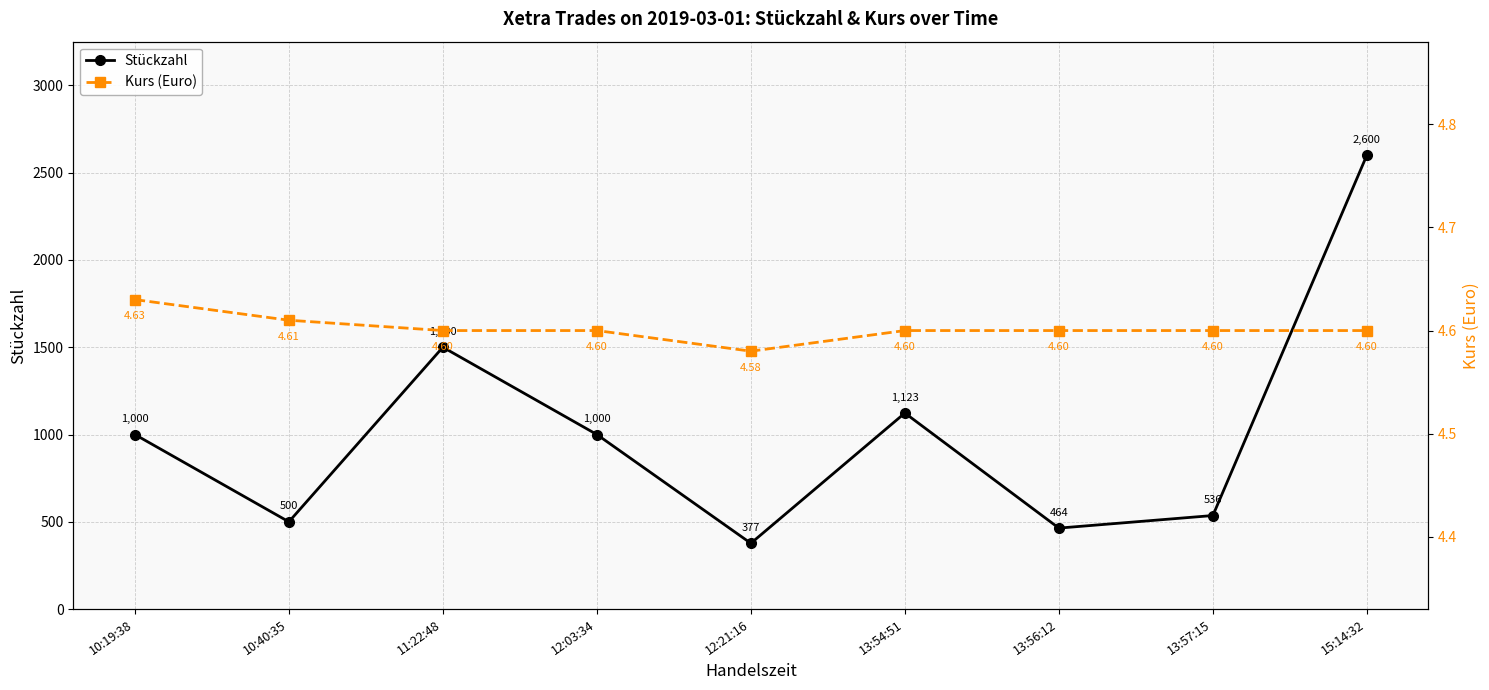

The Stückzahl series shows 746.8 at 13:54:51. True or false?

False